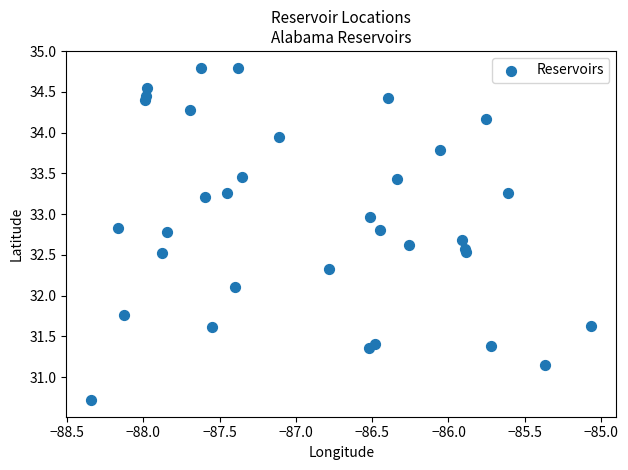

What Y value in the scatter plot is closest to 32?

32.1